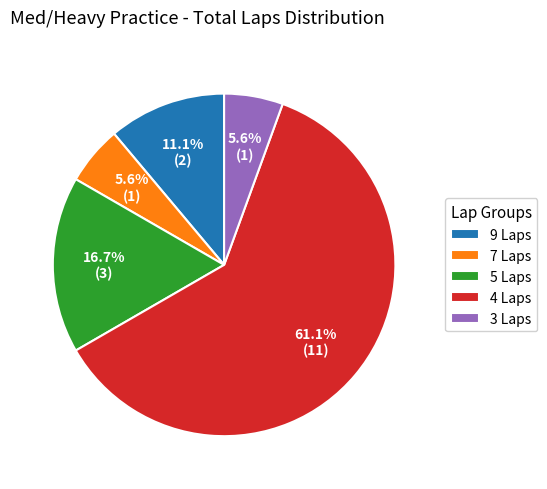

Is 5 Laps the majority of the pie?

No